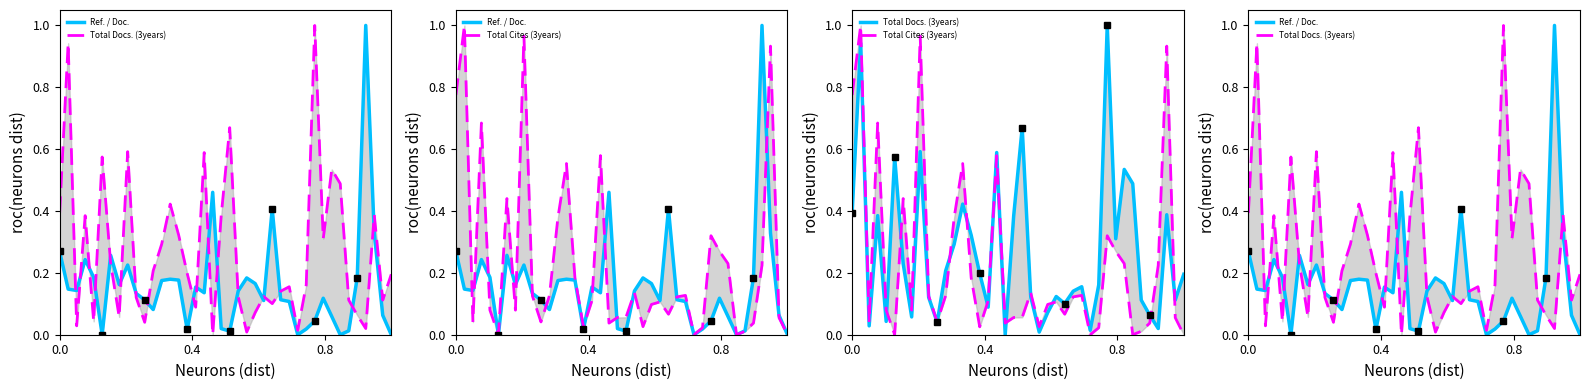

Is the value of Total Docs. (3years) at 17 greater than the value of Ref. / Doc. at 25?

Yes